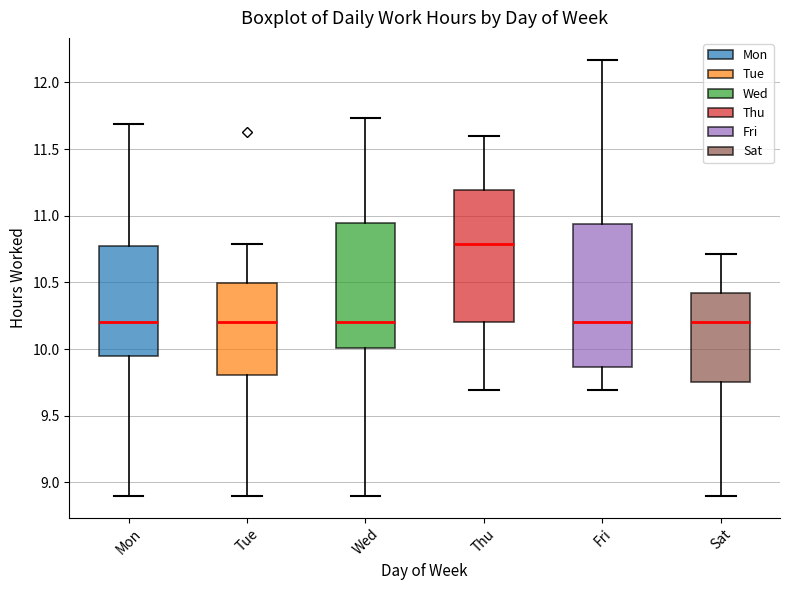

Comparing the boxes themselves (not the whiskers), which one is the tallest?

Fri